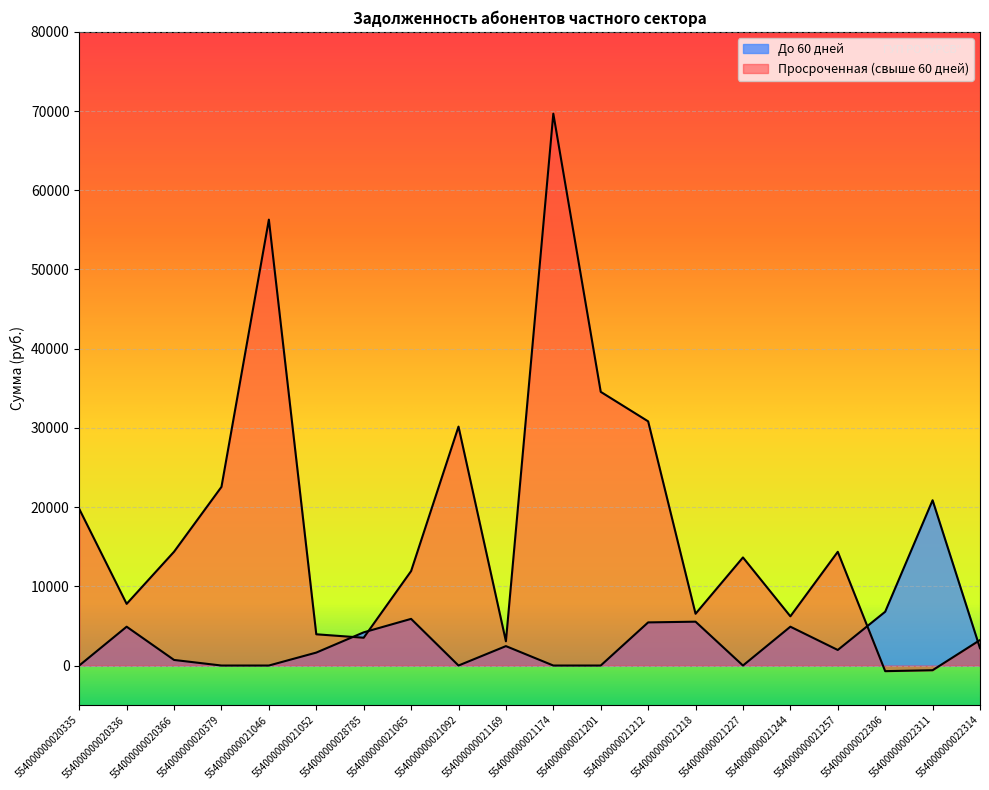

Is it true that До 60 дней equals 5974.7 at 554000000028785?

False